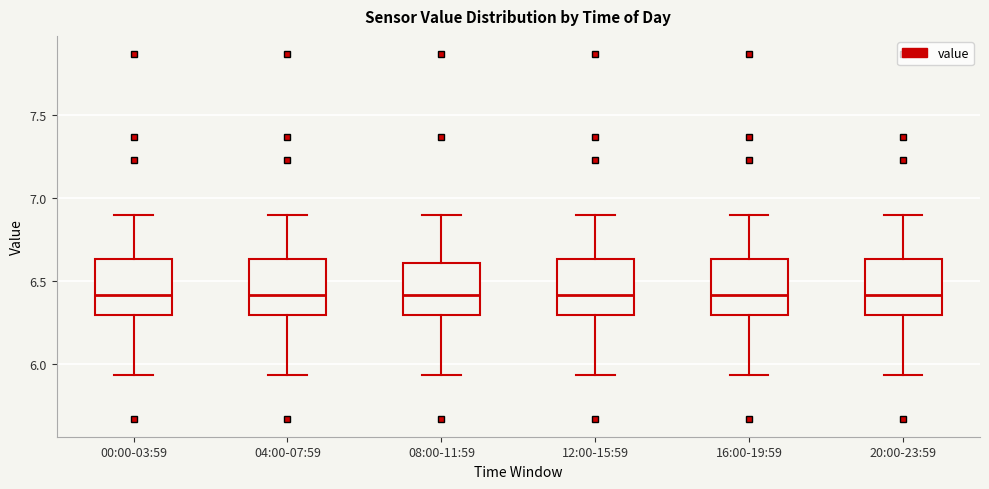

Where is the lower edge of the box for 12:00-15:59 on the y-axis? The values are not printed on the chart, so give them approximately, as read against the axis.

6.30